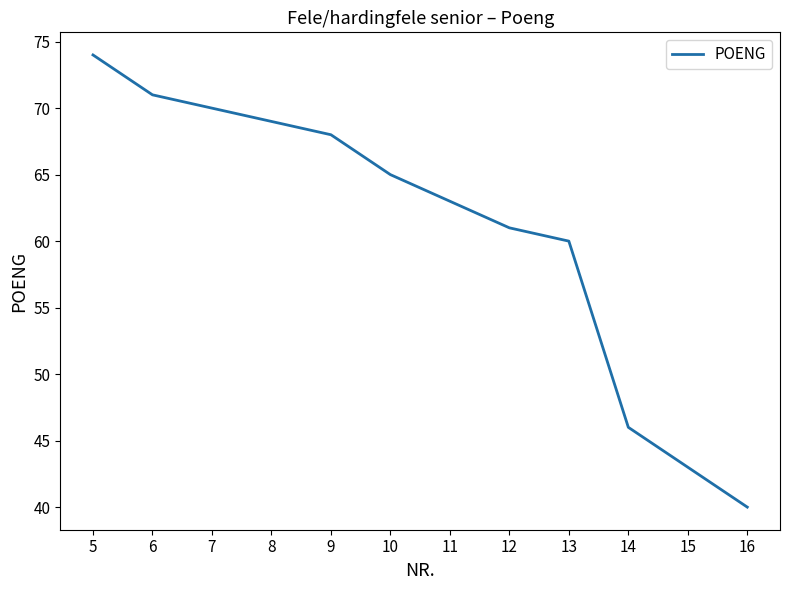

Rank the categories by value from lowest to highest.

16, 15, 14, 13, 12, 11, 10, 9, 8, 7, 6, 5